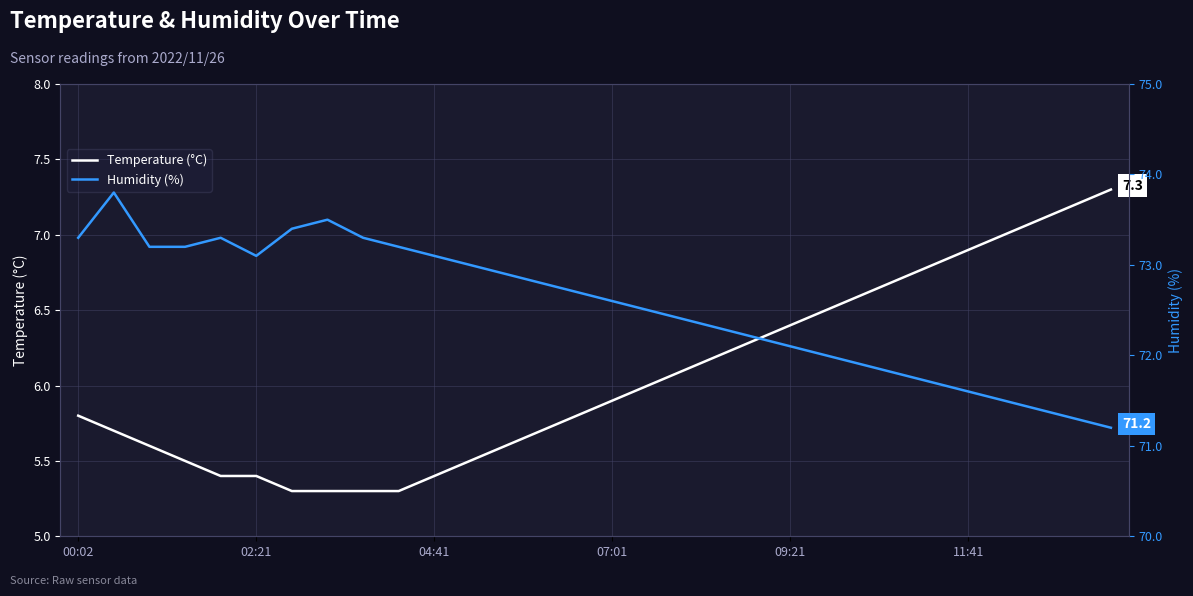

Read the Humidity (%) value at 7.

73.5